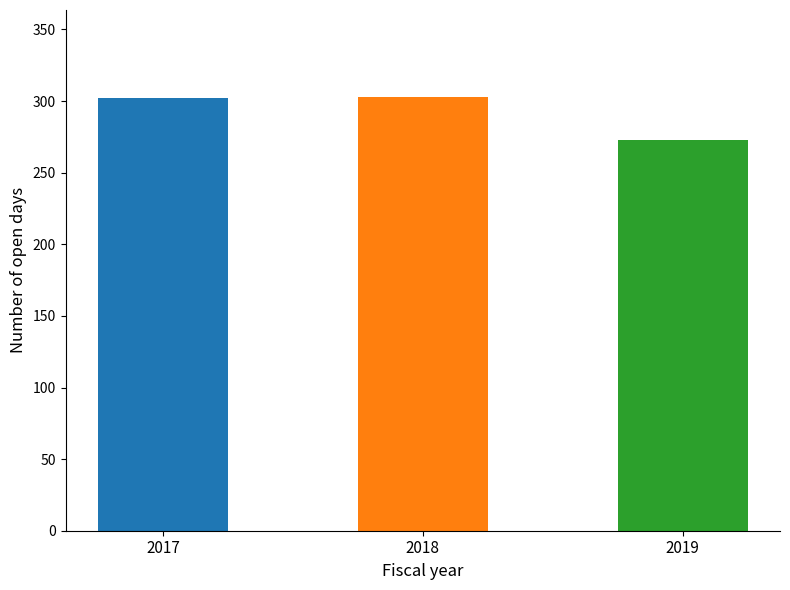

Between 2019 and 2017, which is larger?

2017